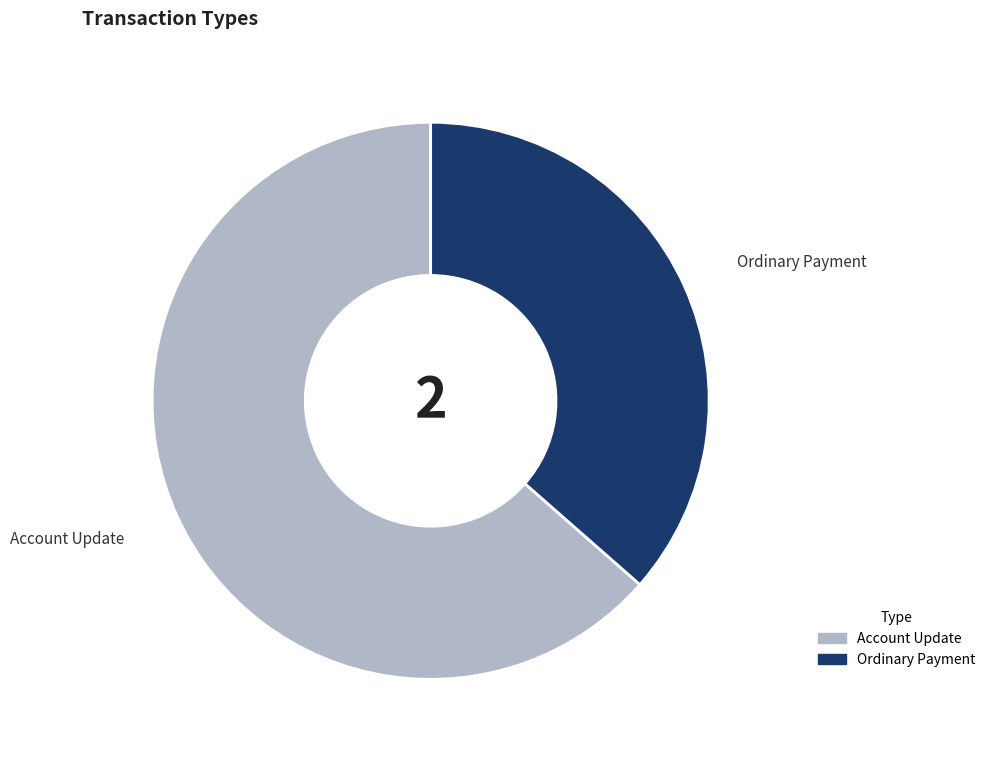

Rank the categories by value from highest to lowest.

Account Update, Ordinary Payment